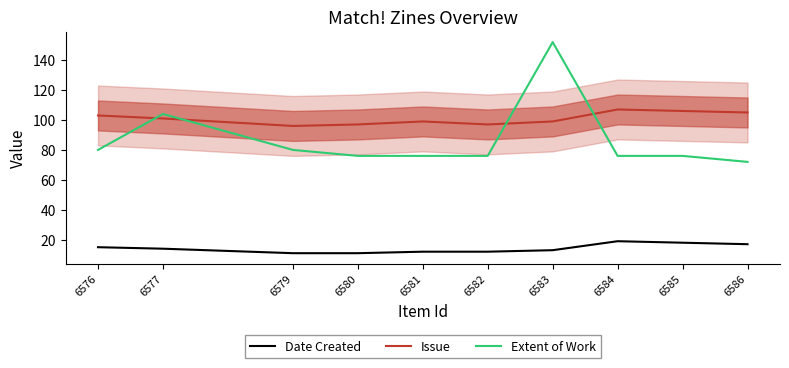

True or false: Date Created has more than 0 interior local peaks.

True